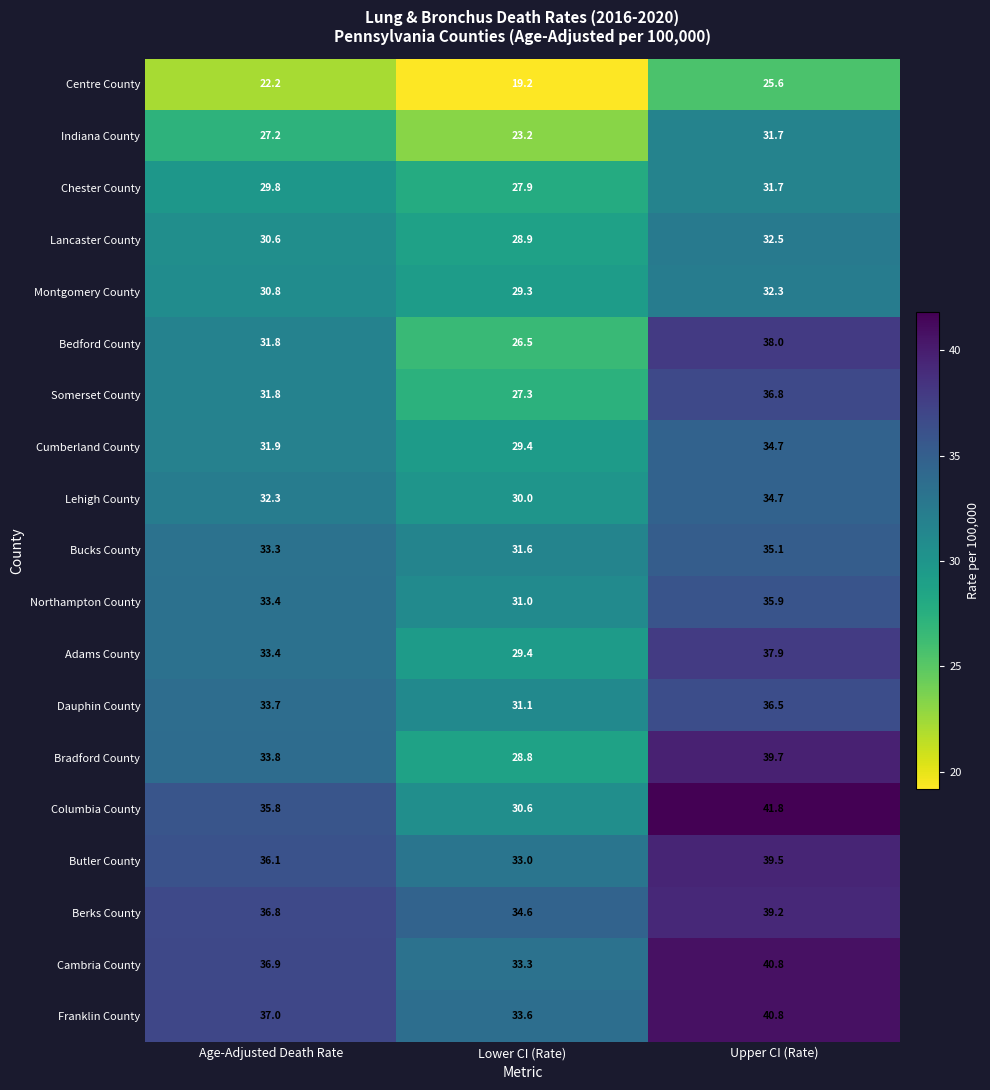

The value of Lancaster County at Lower CI (Rate) is 37.9. True or false?

False